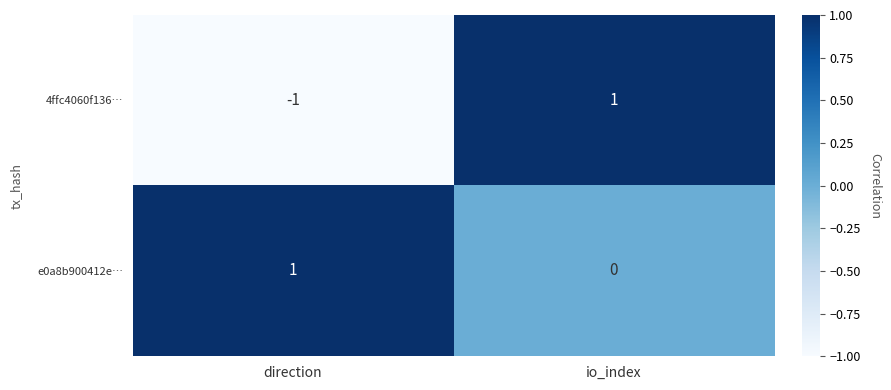

The 4ffc4060f136… series shows 1 at io_index. True or false?

True